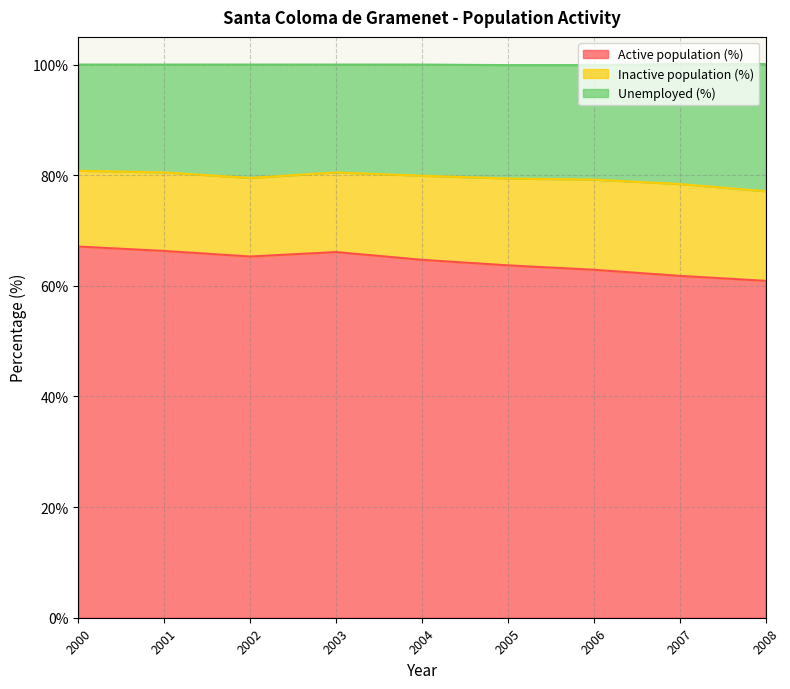

In Unemployed (%), how many points are lower than both neighbors (excluding endpoints)?

1